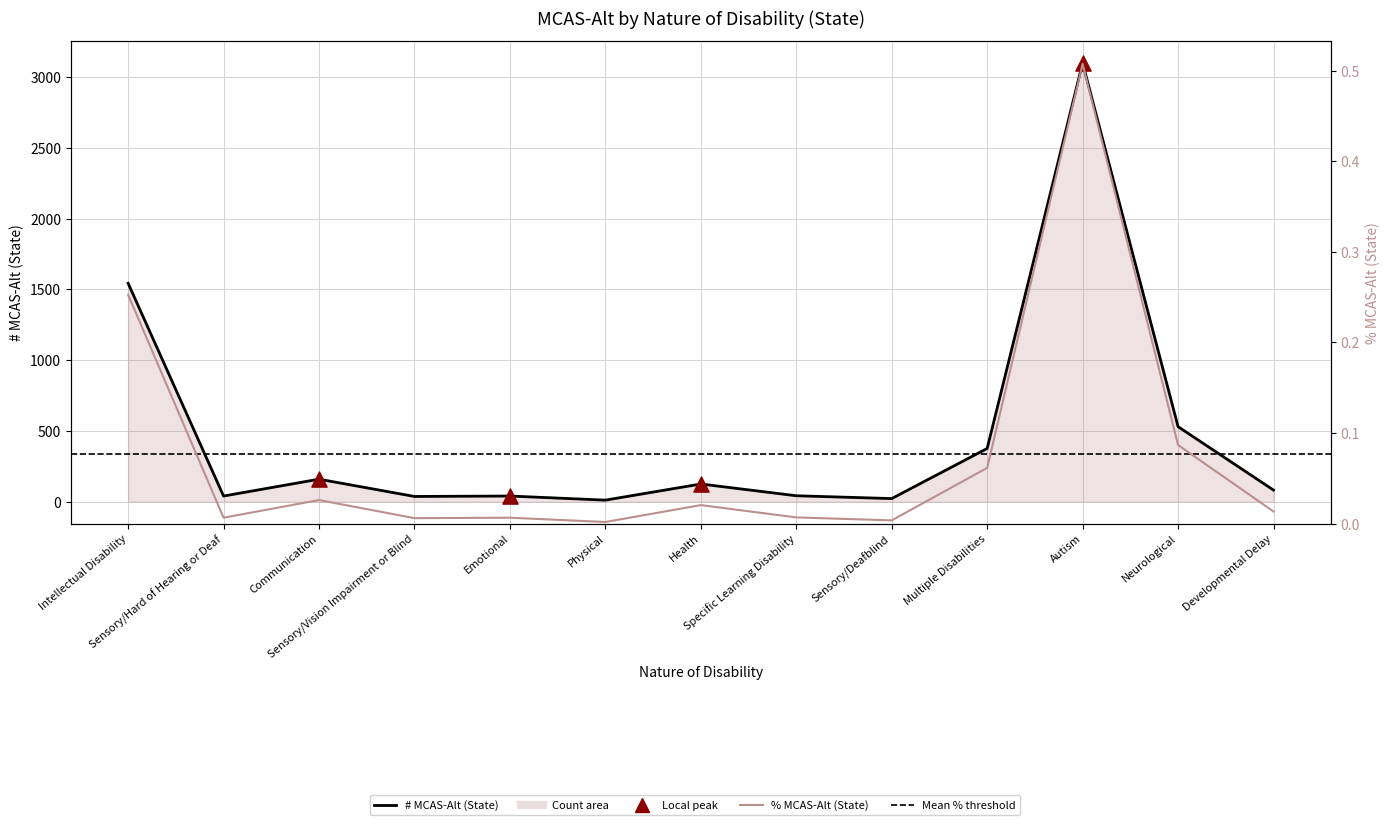

Is the value of # MCAS-Alt (State) at Sensory/Vision Impairment or Blind greater than the value of % MCAS-Alt (State) at Health?

No